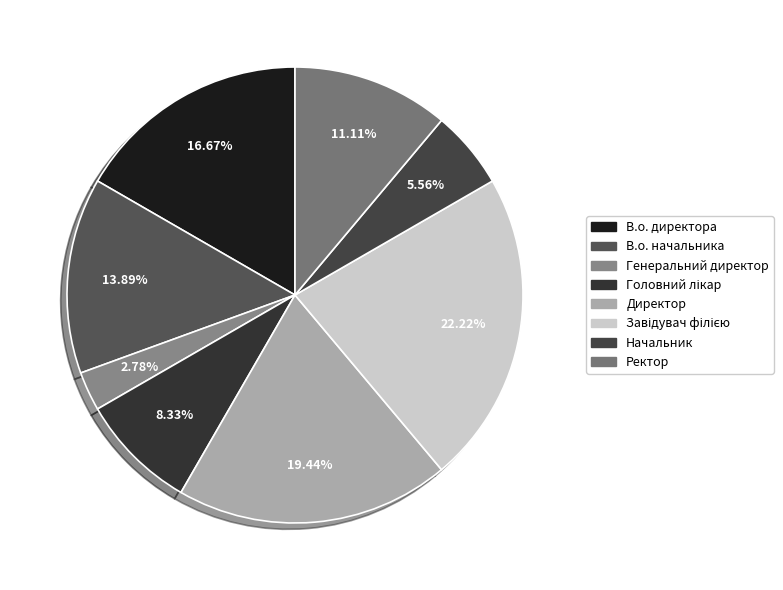

How much of the chart is everything except Начальник?

94.4%